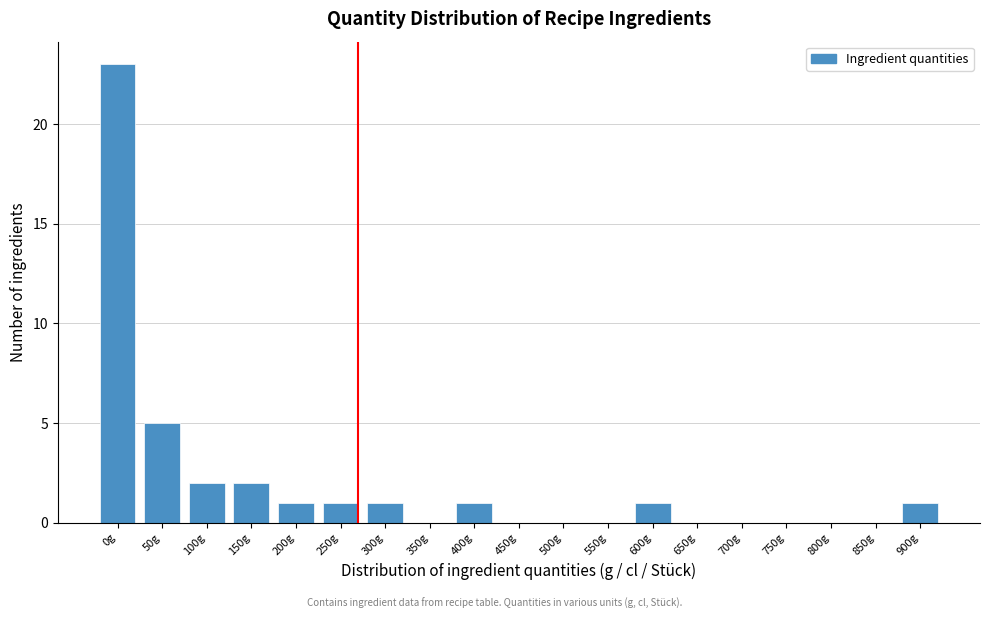

Reading left to right, extract all data points from this chart.

0g=23	50g=5	100g=2	150g=2	200g=1	250g=1	300g=1	350g=0	400g=1	450g=0	500g=0	550g=0	600g=1	650g=0	700g=0	750g=0	800g=0	850g=0	900g=1